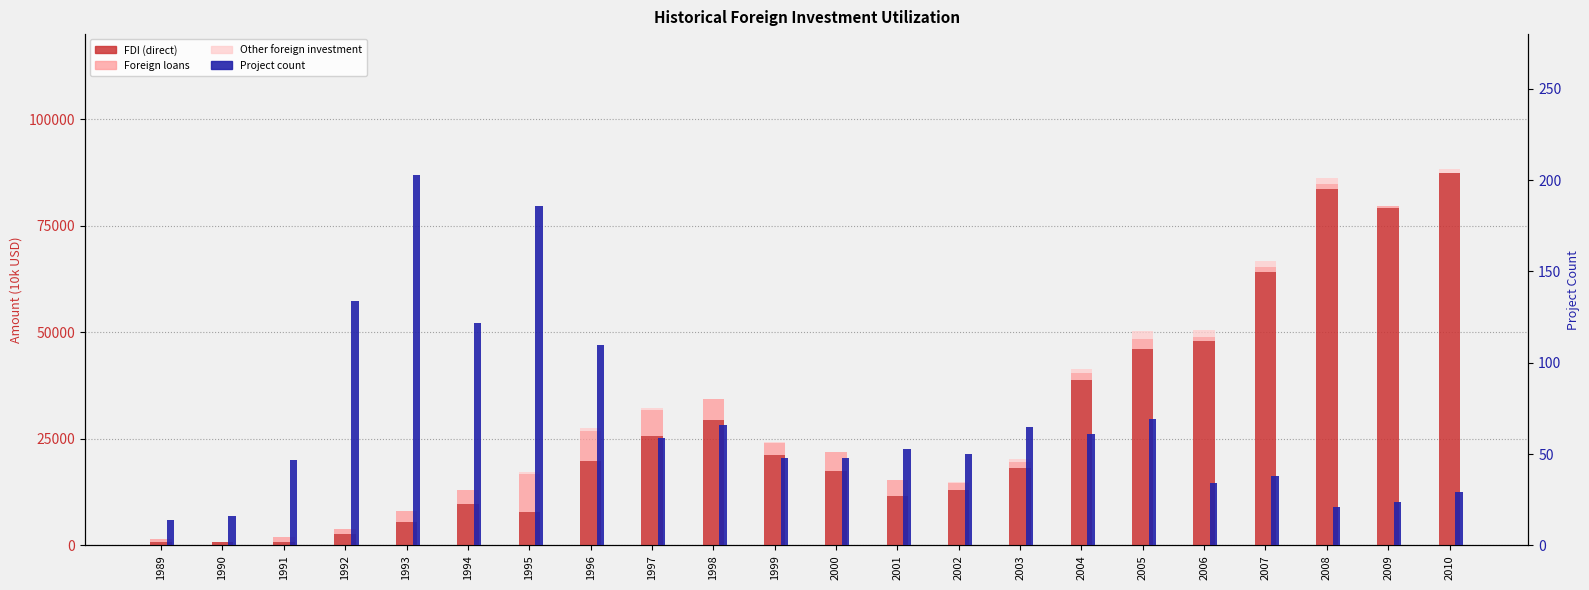

What is the value of the Project count bar at the 6th from the left?

122